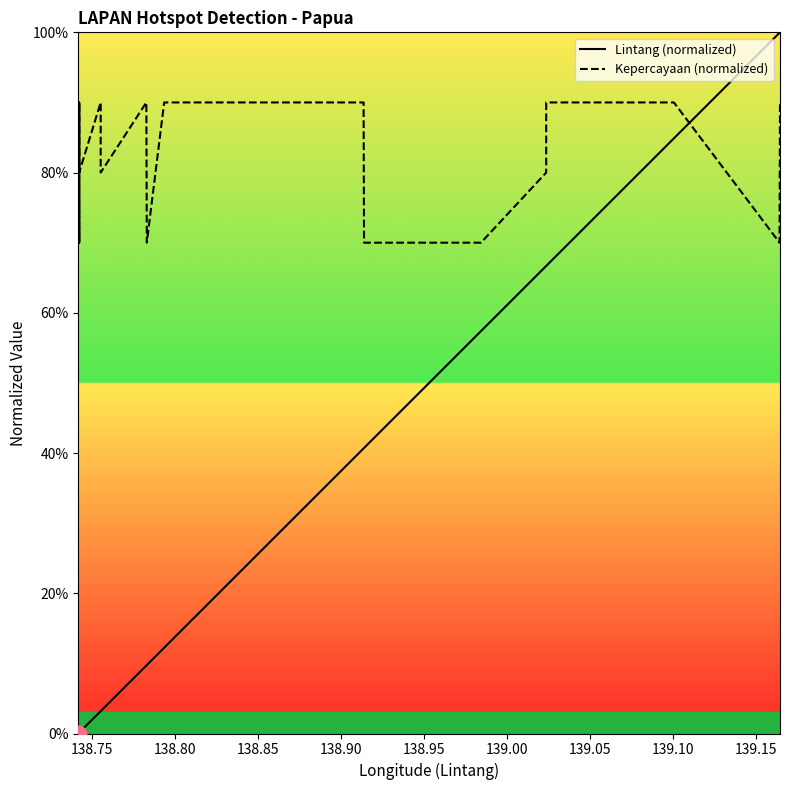

Rank the series by their average value, from lowest to highest.

Lintang (normalized), Kepercayaan (normalized)